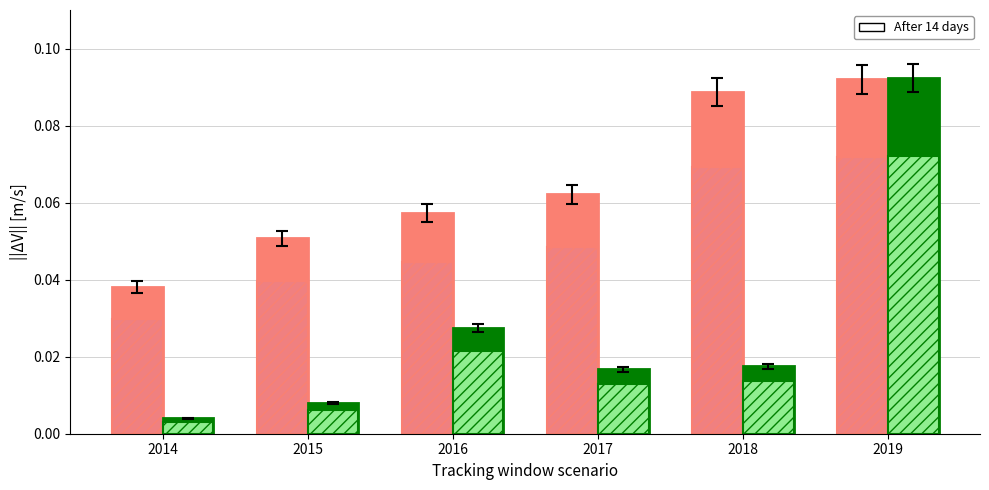

The Revenue series shows 0.1 at 2017. True or false?

True